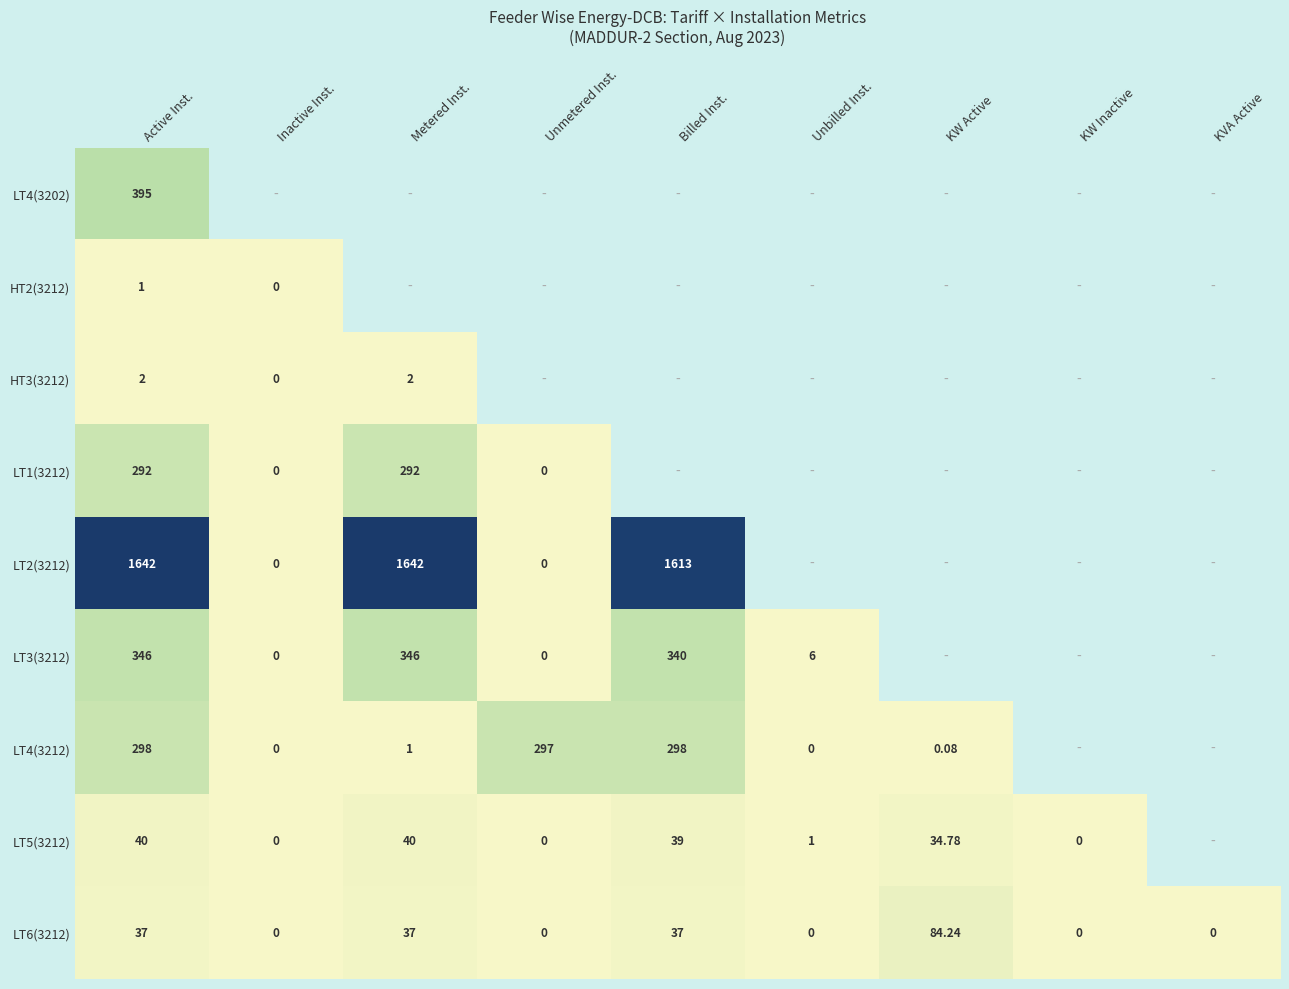

Where is LT5(3212) nearest to the value 20?

KW Active